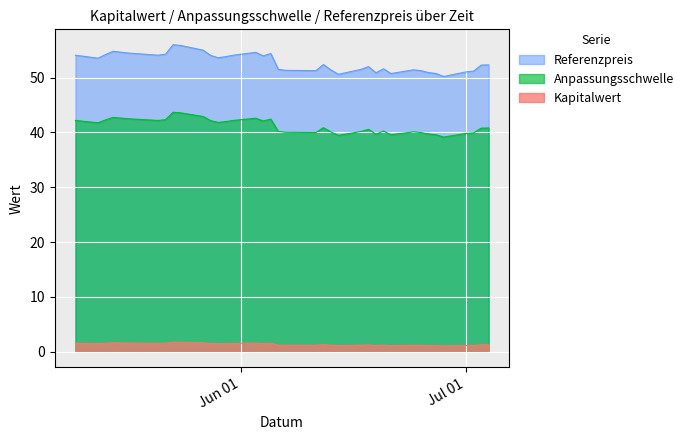

How many data points in Referenzpreis are above 52?

21